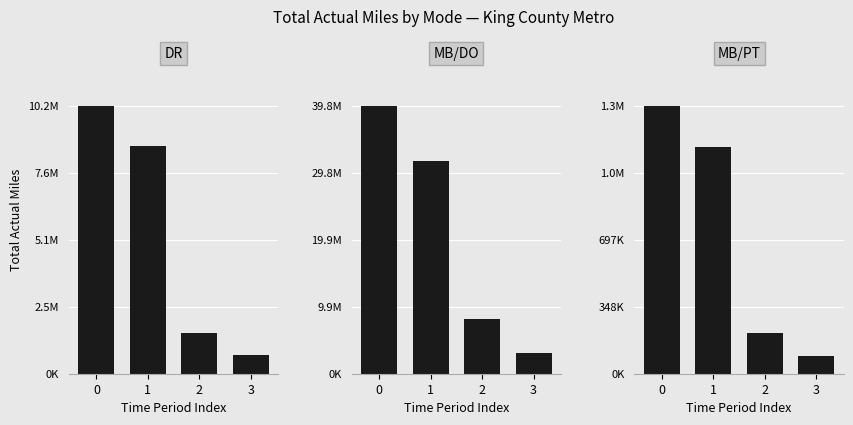

How many values in the MB/PT series exceed 1182137?

1